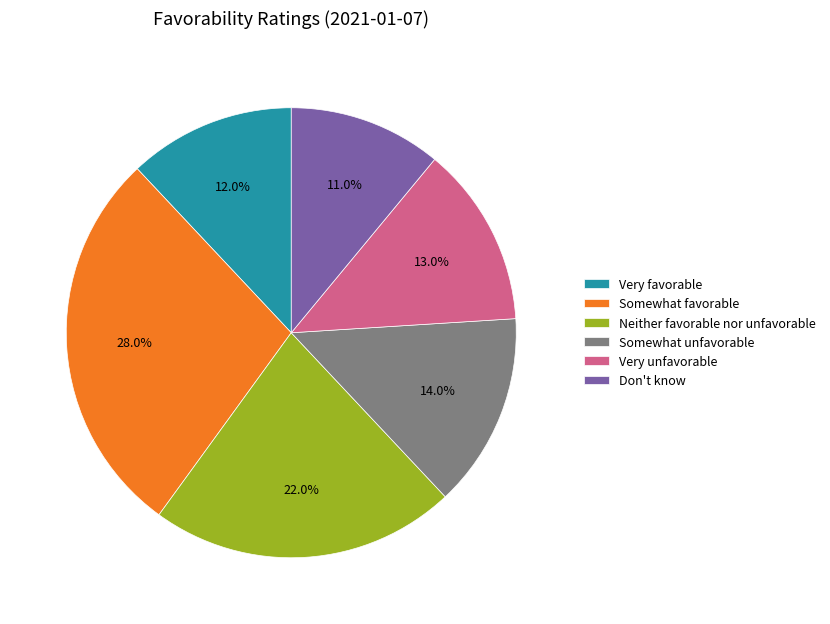

Is Don't know the majority of the pie?

No